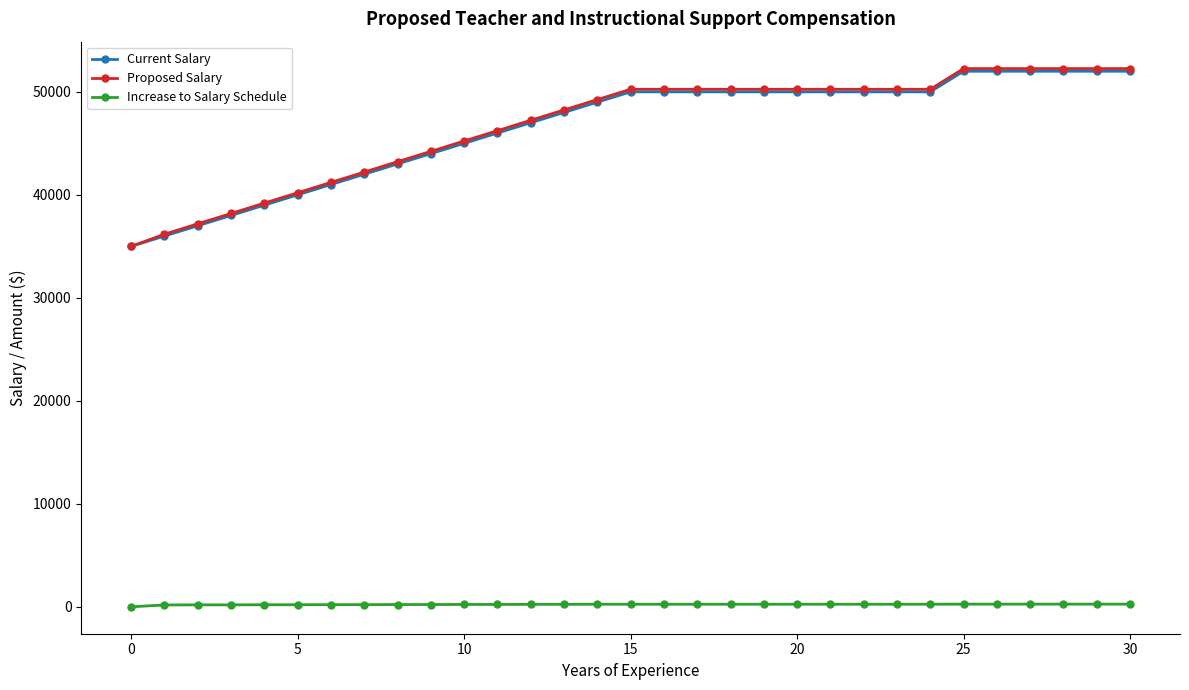

What is the minimum value for Current Salary?

35000